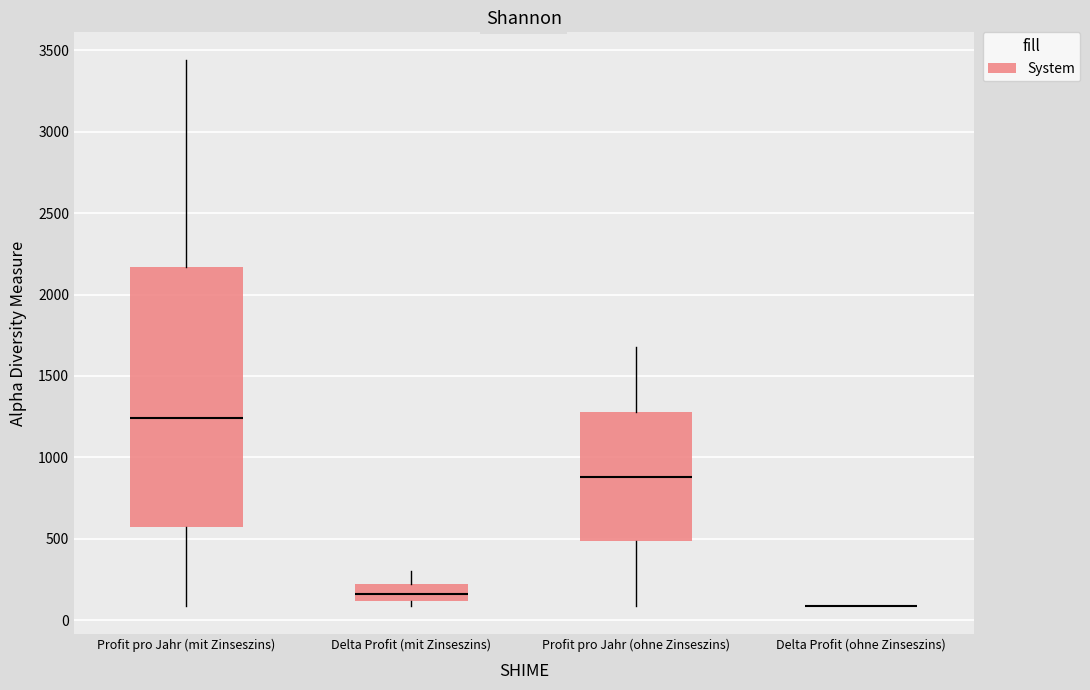

Reading left to right, read every box against the y-axis: the position of its median line, the range the box covers, and the ends of its whiskers. The values are not printed on the chart, so give them approximately, as read against the axis.

Profit pro Jahr (mit Zinseszins): median 1250, box 550 to 2150, whiskers 100 to 3450
Delta Profit (mit Zinseszins): median 150, box 100 to 200, whiskers 100 (just below the box's lower edge) to 300
Profit pro Jahr (ohne Zinseszins): median 900, box 500 to 1300, whiskers 100 to 1700
Delta Profit (ohne Zinseszins): box collapsed to a line at 100, whiskers 100 to 100